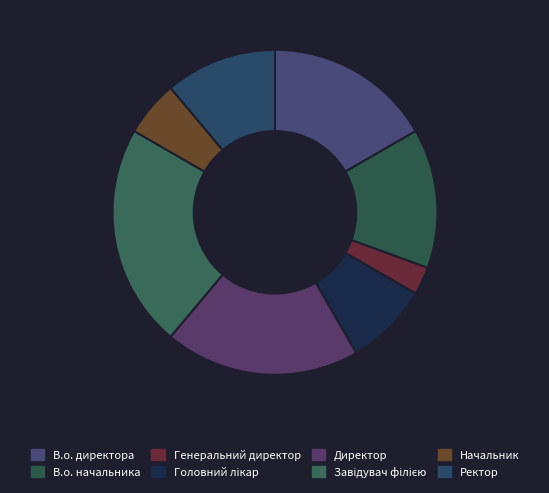

Is there a majority slice in this chart?

No